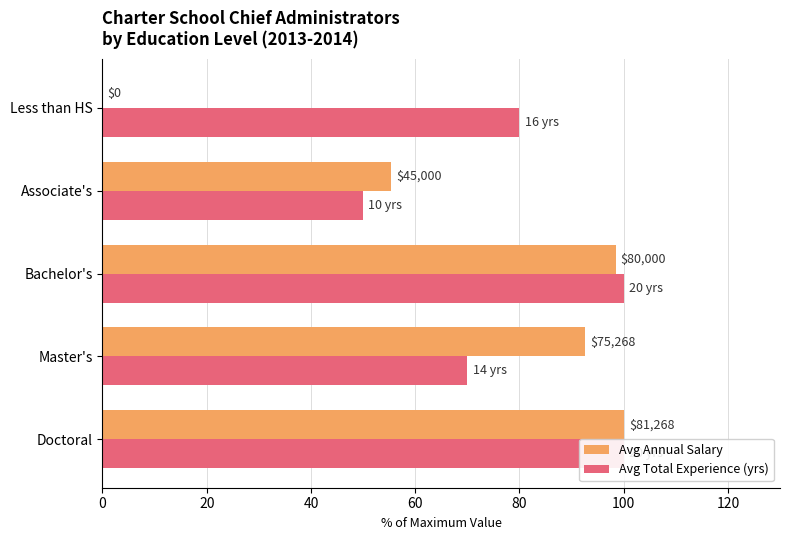

Rank the series by their maximum value, from lowest to highest.

Avg Annual Salary, Avg Total Experience (yrs)